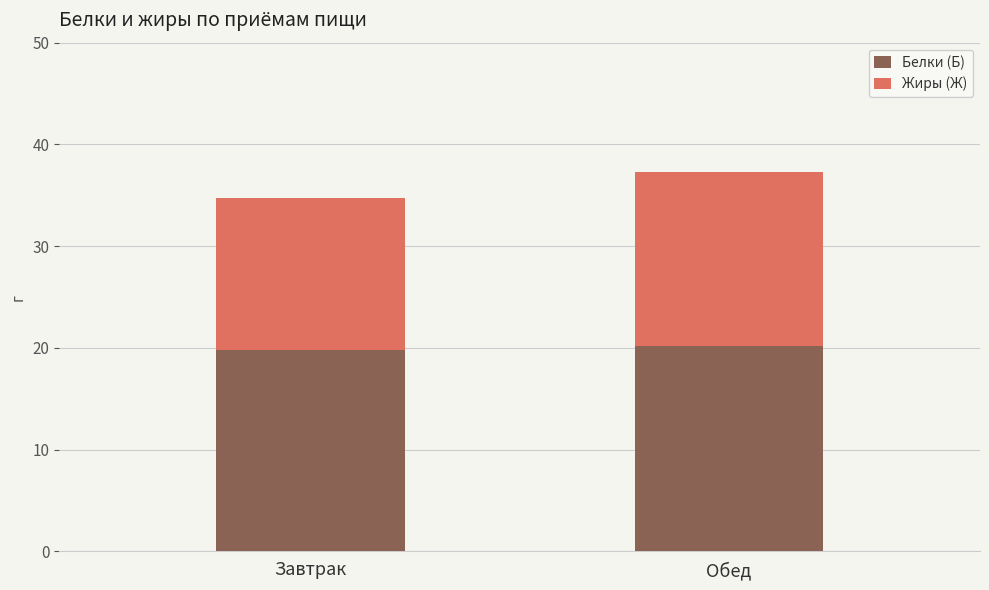

What is the sum of all Белки (Б) values?

40.0